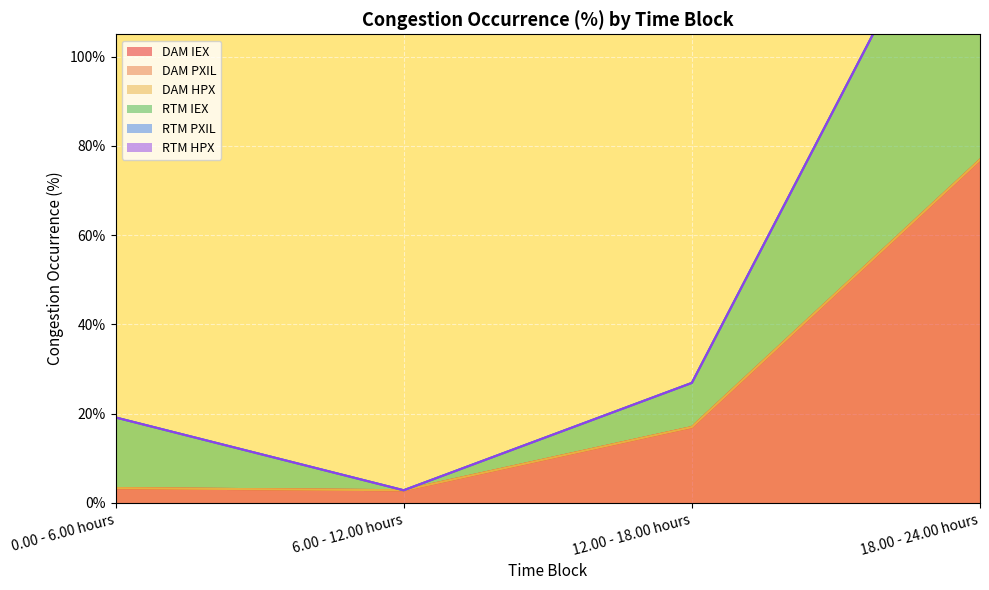

Between 6.00 - 12.00 hours and 12.00 - 18.00 hours, which is larger?

12.00 - 18.00 hours